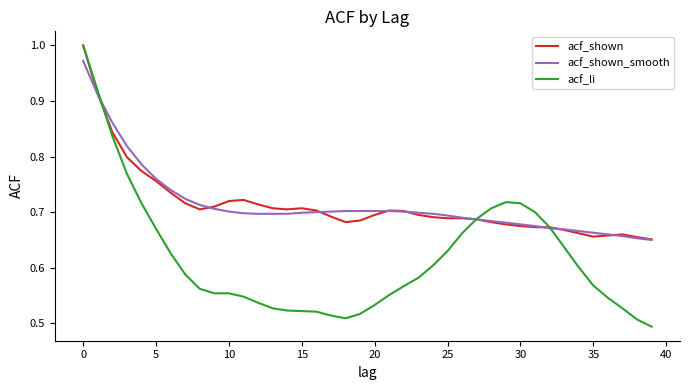

Which series has the widest spread of values?

acf_li